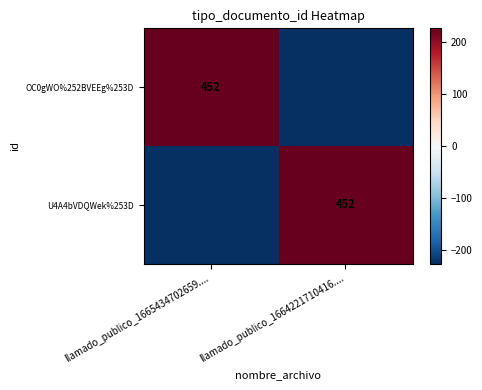

Is it true that OC0gWO%252BVEEg%253D equals 805 at llamado_publico_1665434702659....?

False